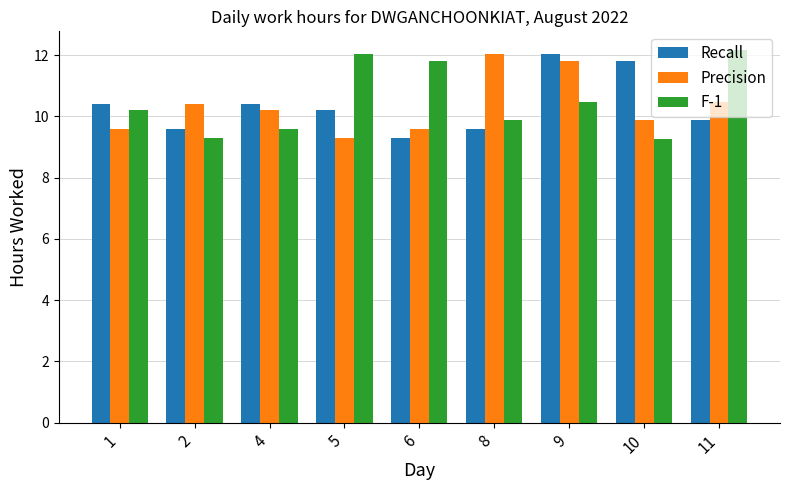

What is the sum of the Recall values at 10 and 2?

21.4